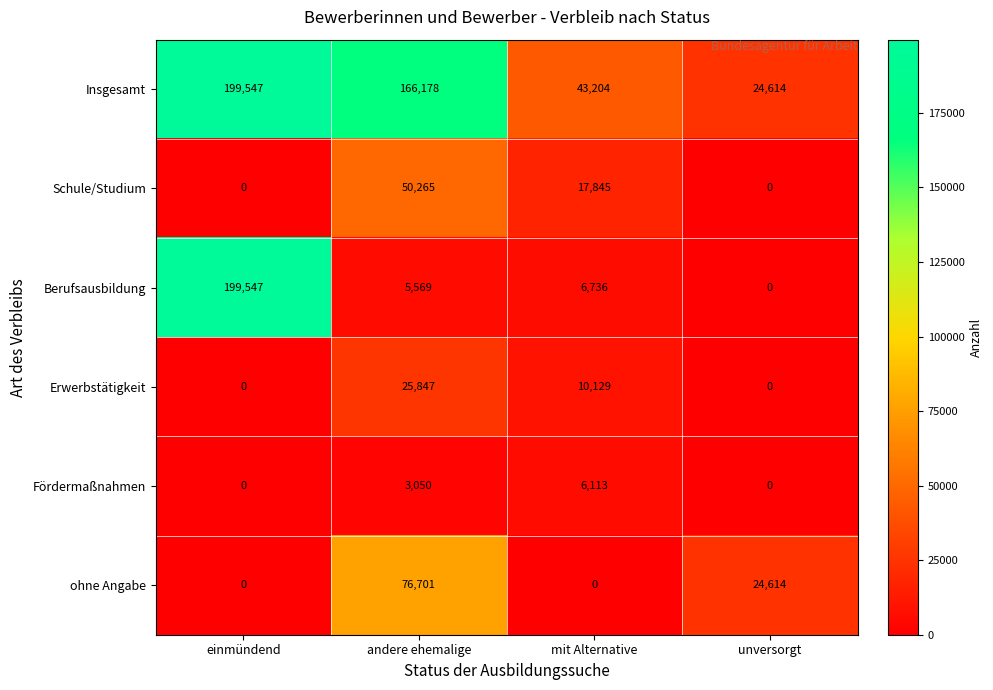

At which label is Schule/Studium closest to 25132?

mit Alternative